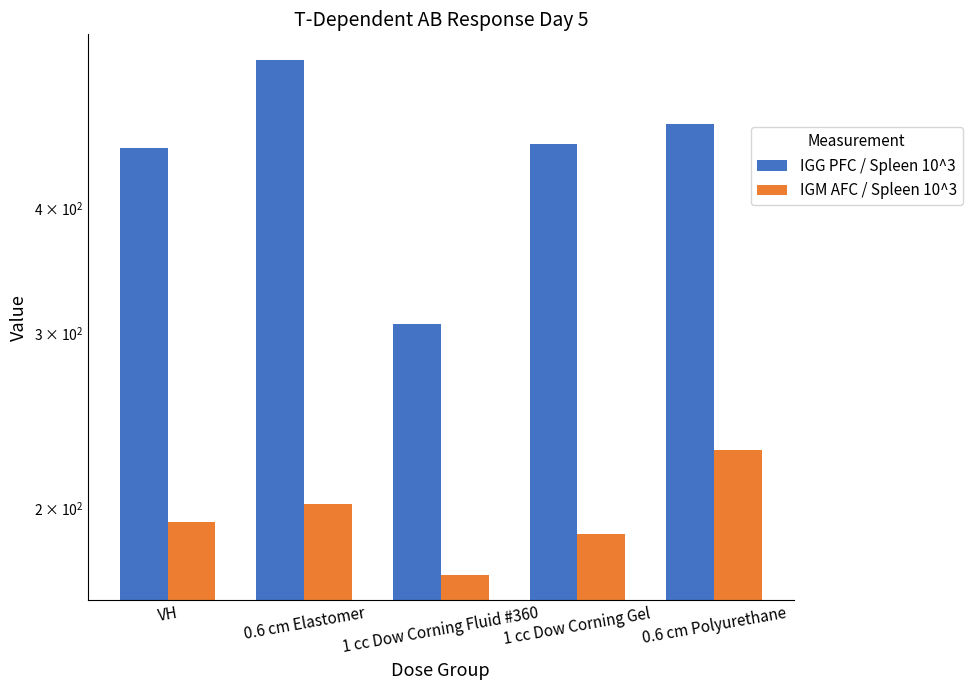

Read the IGG PFC / Spleen 10^3 value at 0.6 cm Elastomer.

564.0